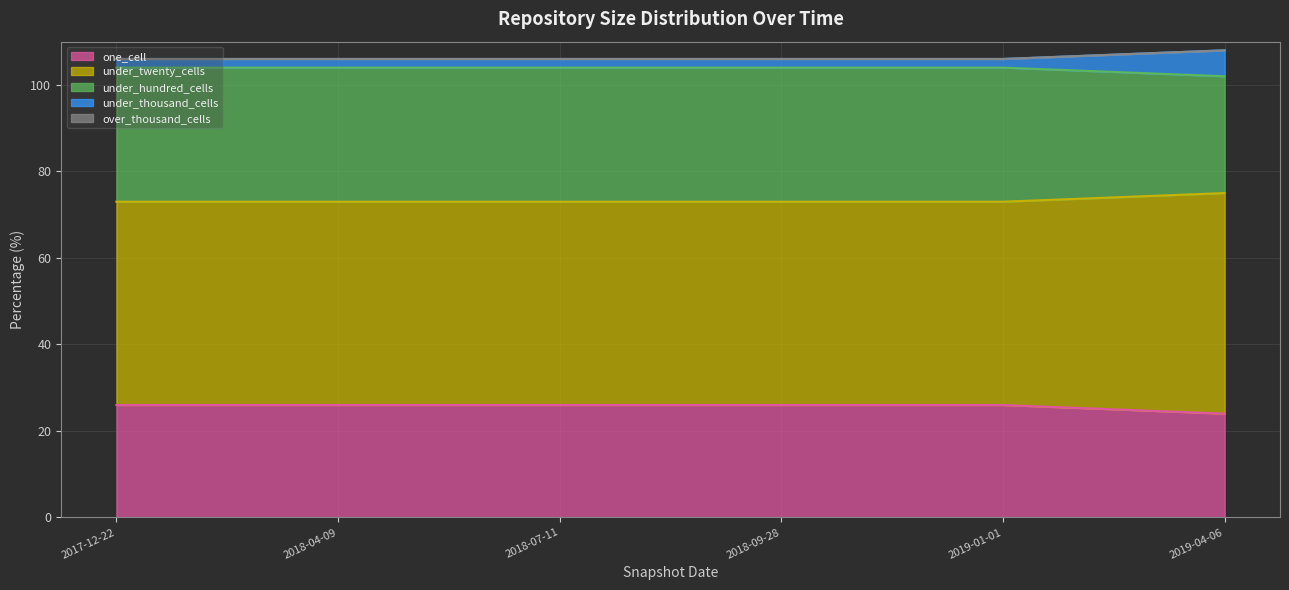

Count the number of categories in the chart.

6